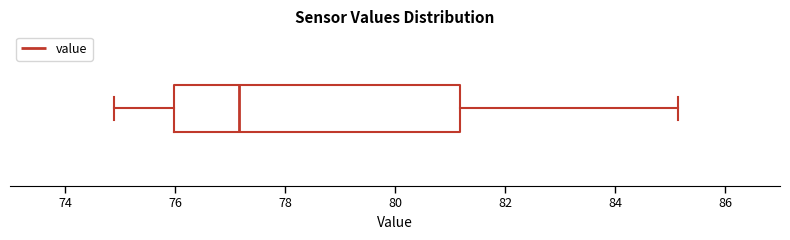

Where is the left edge of the box on the x-axis? The values are not printed on the chart, so give them approximately, as read against the axis.

76.0